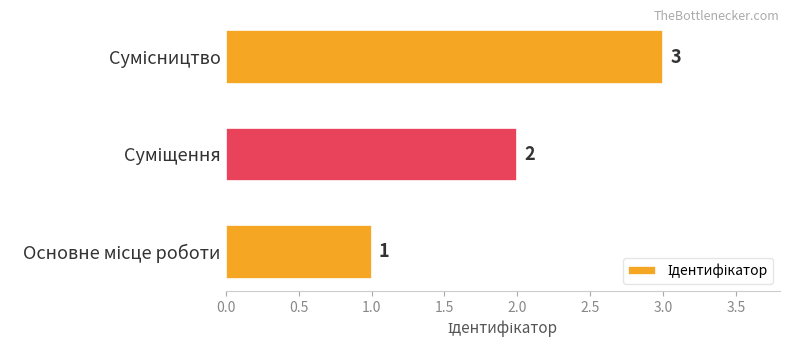

Count the values in the range 1 to 3.

3